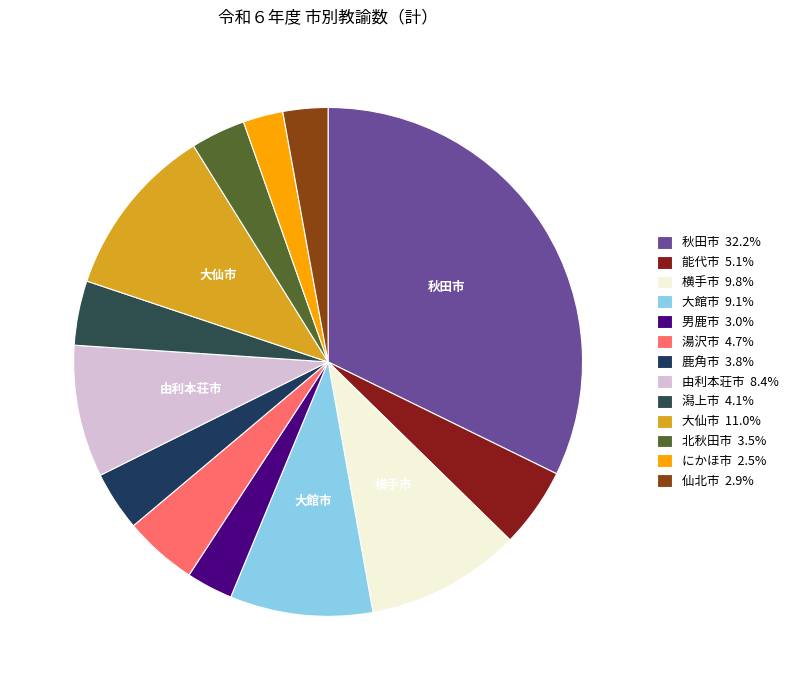

How many slices are in this pie chart?

13